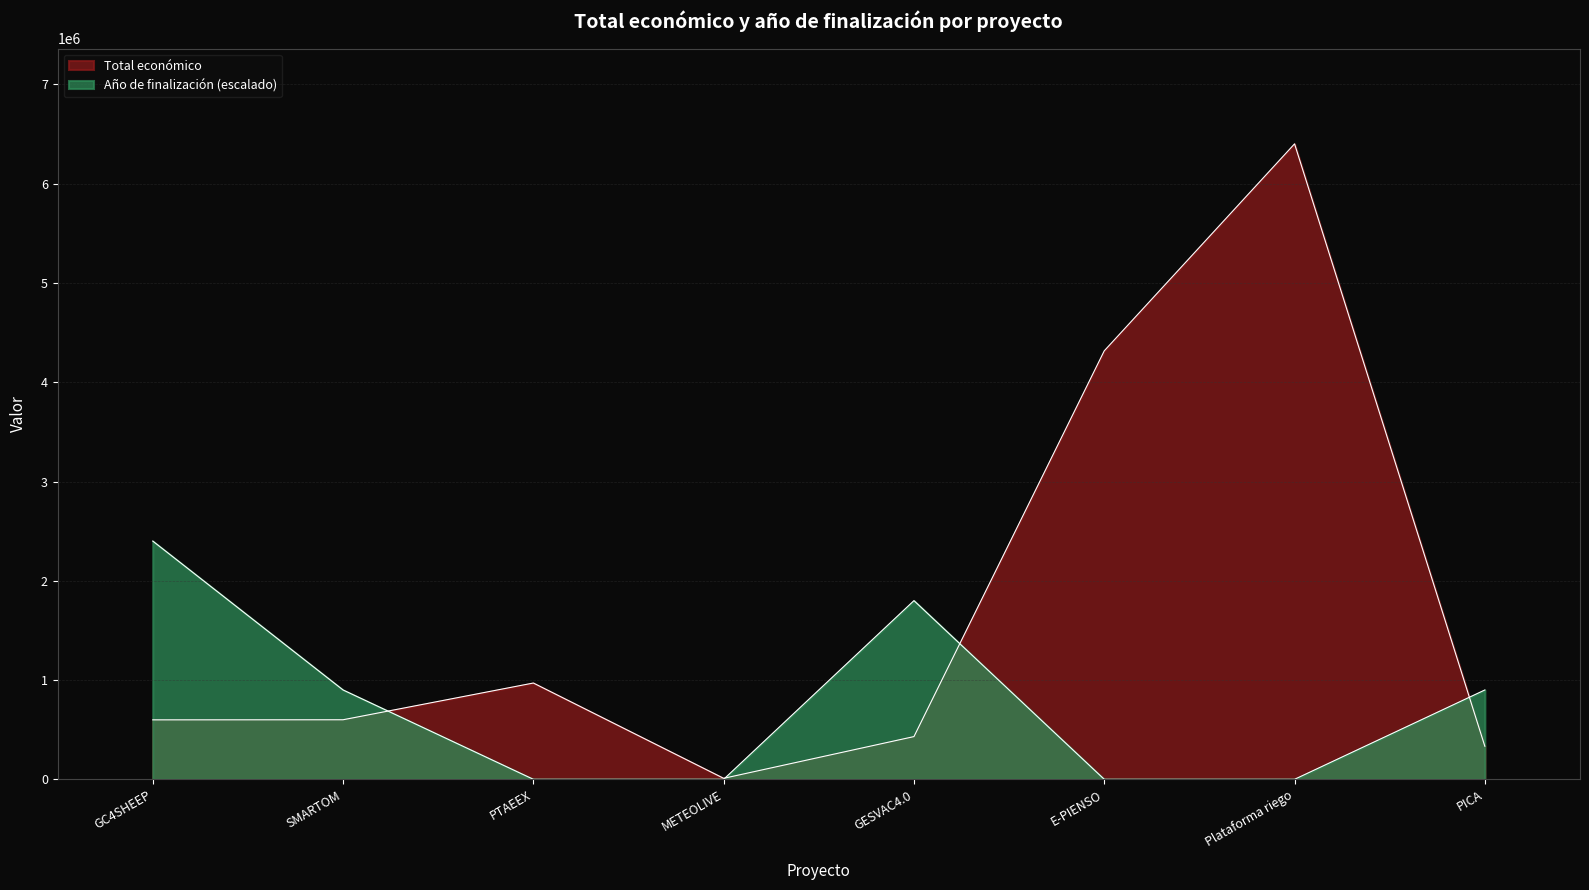

How many interior local peaks (higher than both neighbors) does the data have?

2